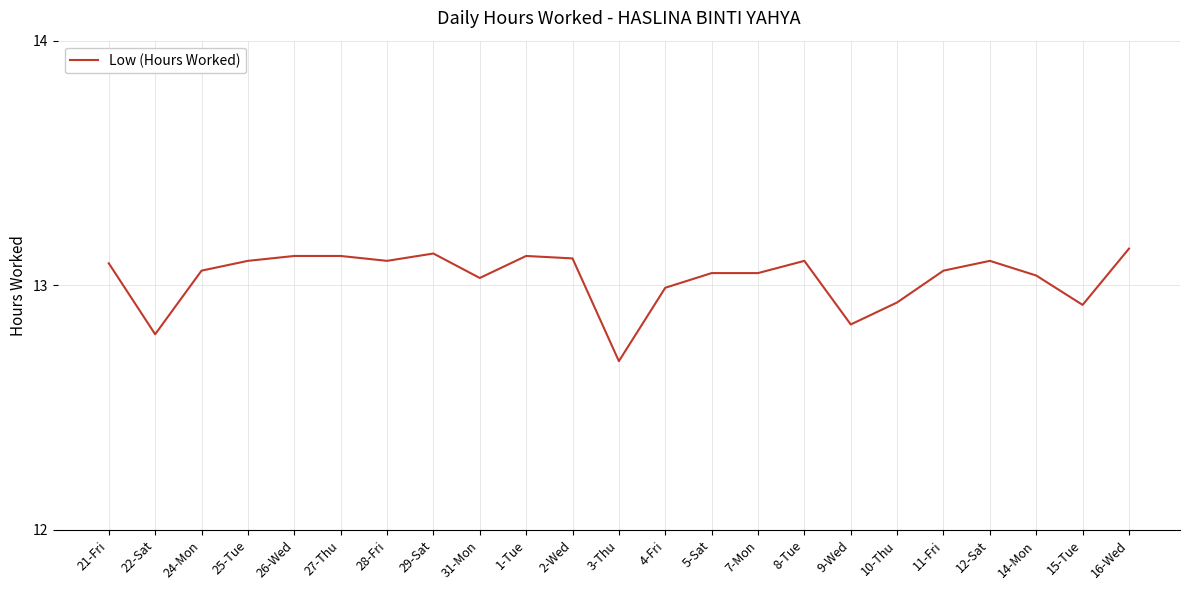

The value at 24-Mon is 5.2. True or false?

False